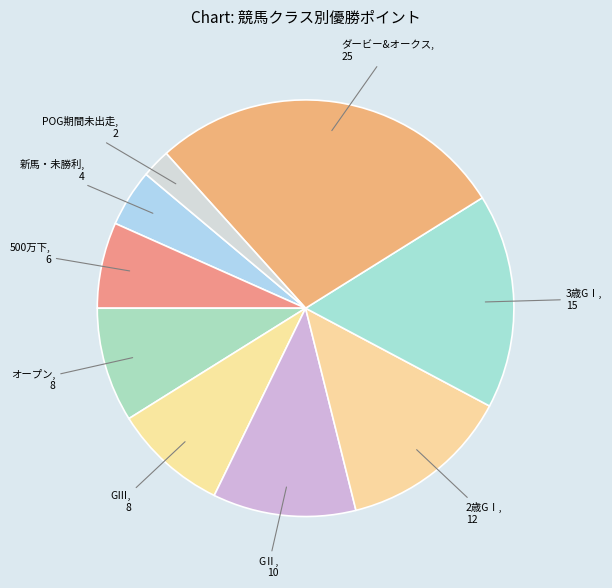

Which slice is the largest?

ダービー&オークス